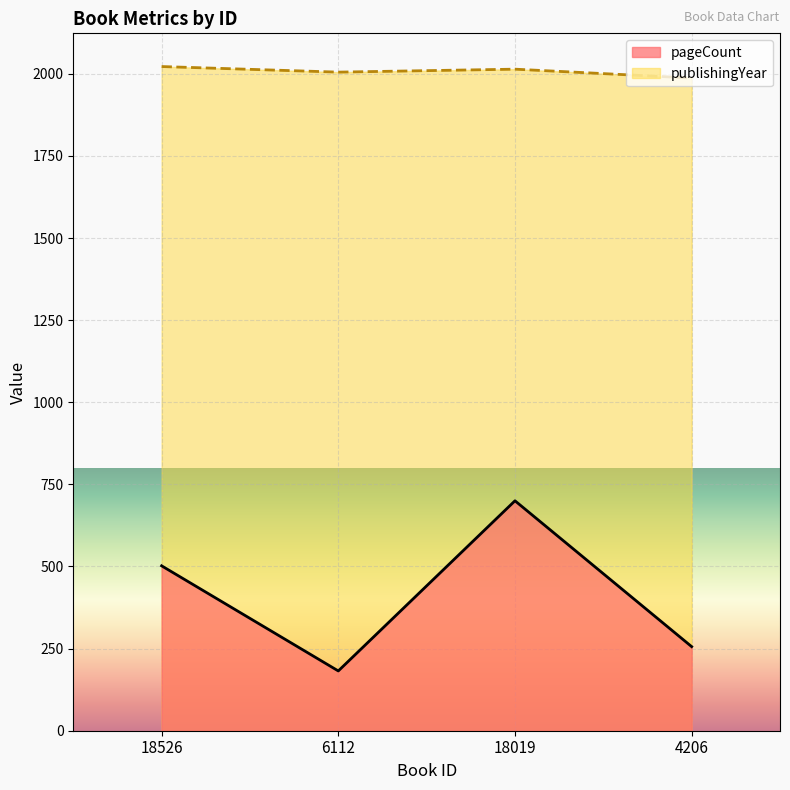

Which series has the largest range (max minus min)?

pageCount